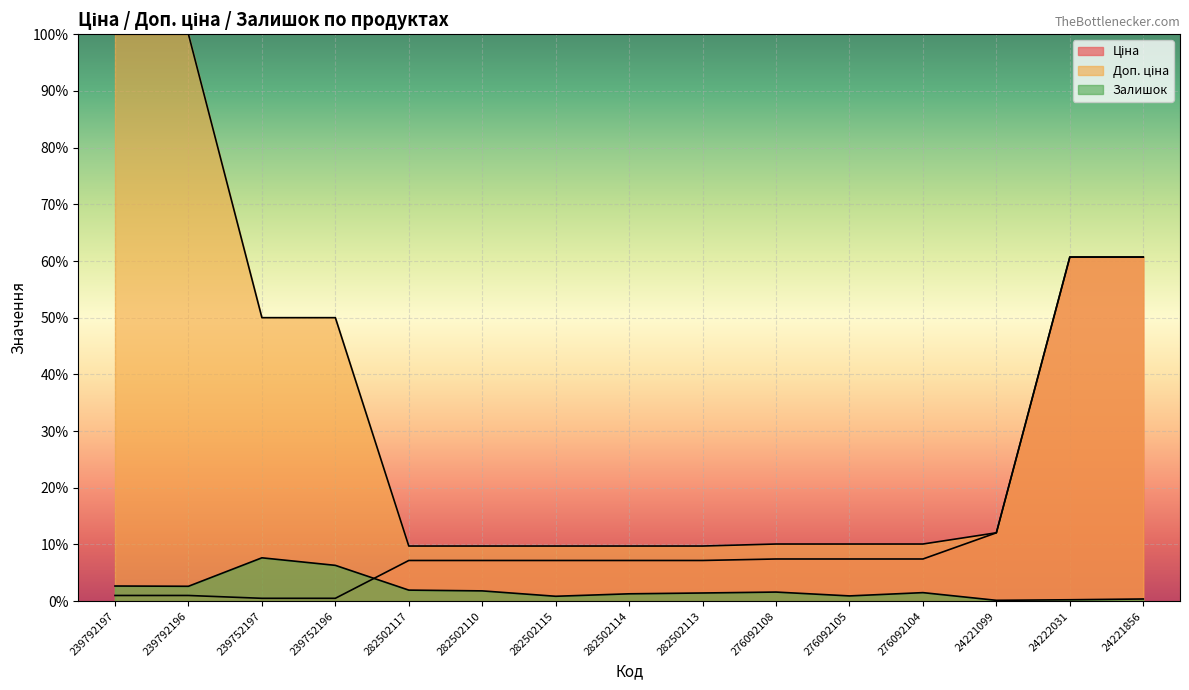

What is the spread (max minus min) of values at 24222031?

60.5